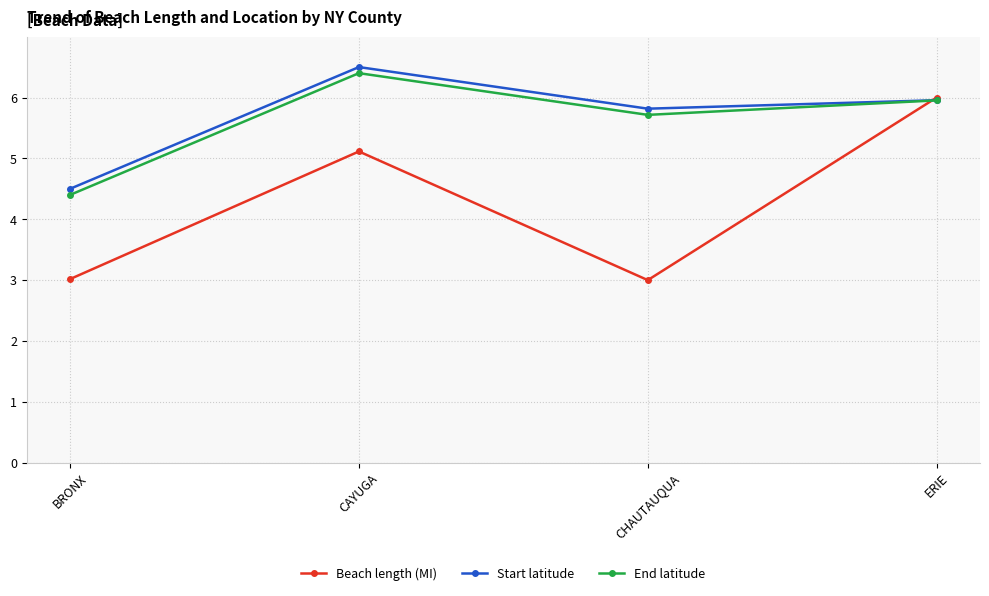

Reading left to right, what are all the values shown in this chart?

Beach length (MI): 3.0	5.1	3.0	6.0
Start latitude: 4.5	6.5	5.8	6.0
End latitude: 4.4	6.4	5.7	6.0